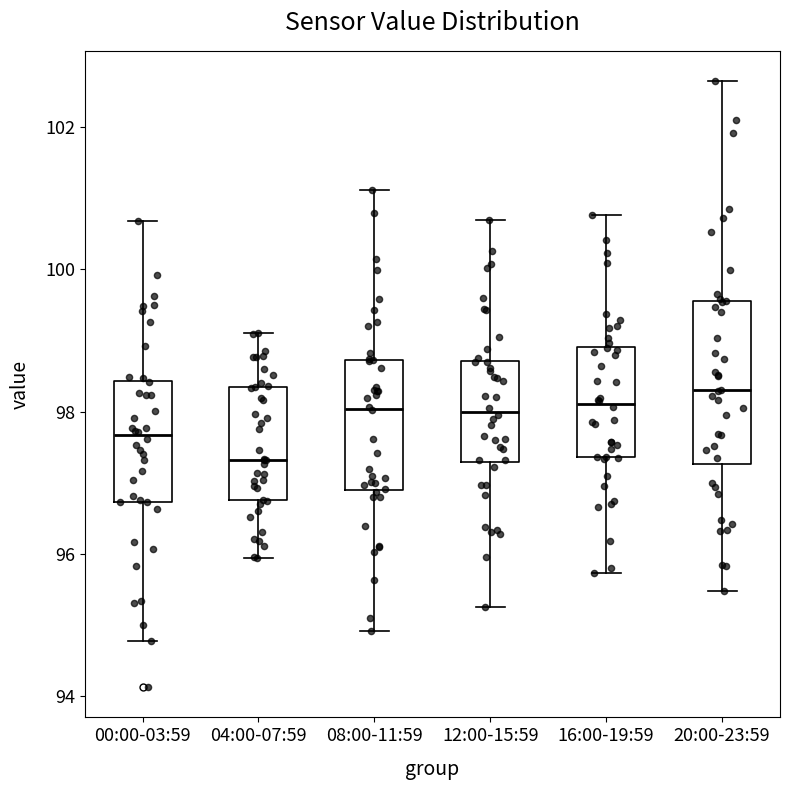

Reading left to right, read every box against the y-axis: the position of its median line, the range the box covers, and the ends of its whiskers. The values are not printed on the chart, so give them approximately, as read against the axis.

00:00-03:59: median 97.6, box 96.8 to 98.4, whiskers 94.8 to 100.6
04:00-07:59: median 97.4, box 96.8 to 98.4, whiskers 96.0 to 99.0
08:00-11:59: median 98.0, box 97.0 to 98.8, whiskers 95.0 to 101.2
12:00-15:59: median 98.0, box 97.2 to 98.8, whiskers 95.2 to 100.6
16:00-19:59: median 98.2, box 97.4 to 99.0, whiskers 95.8 to 100.8
20:00-23:59: median 98.2, box 97.2 to 99.6, whiskers 95.4 to 102.6